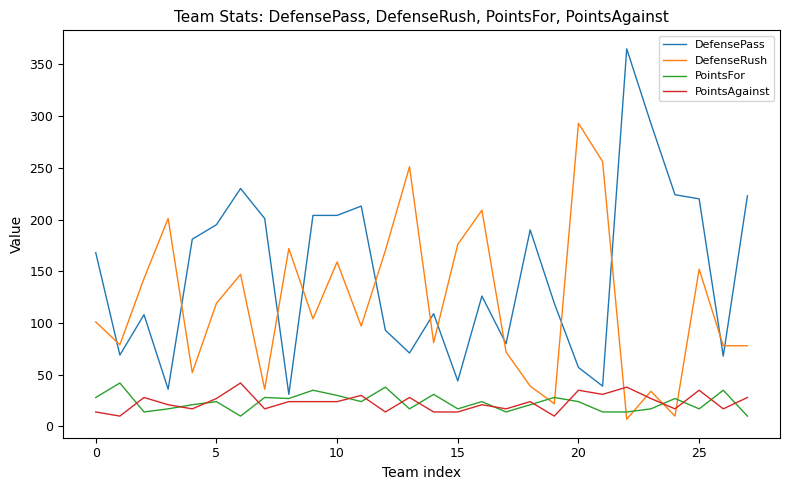

What is the minimum value for PointsAgainst?

10